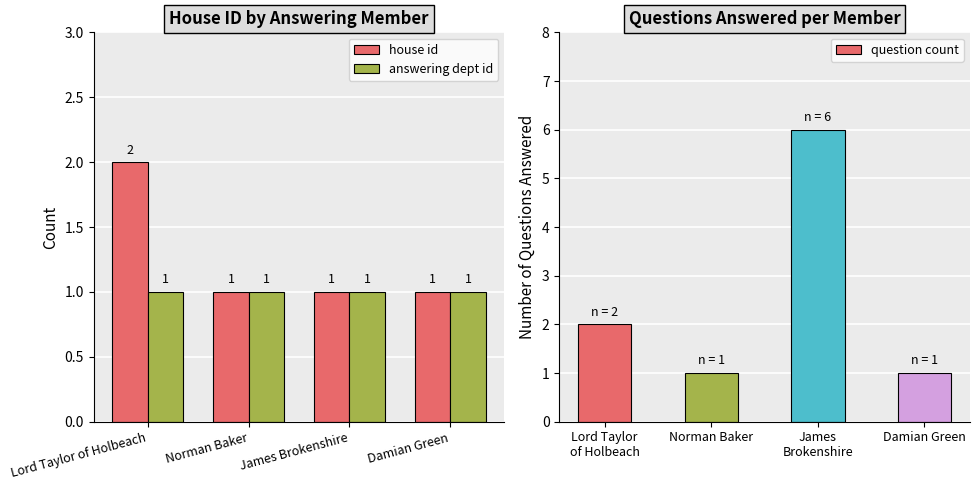

Which series has the widest spread of values?

question count